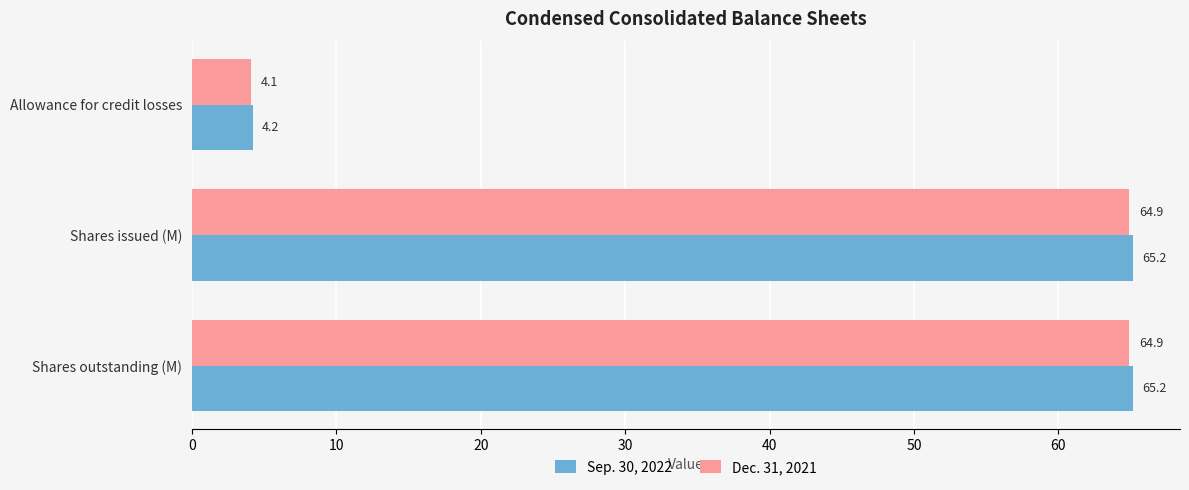

How many categories are shown in the chart?

3